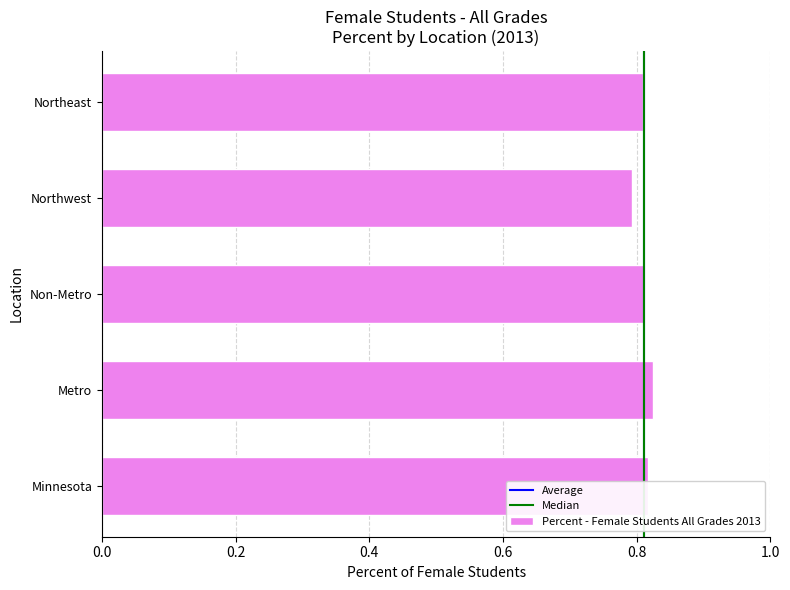

Is it true that the value at Northwest is 0.8?

True